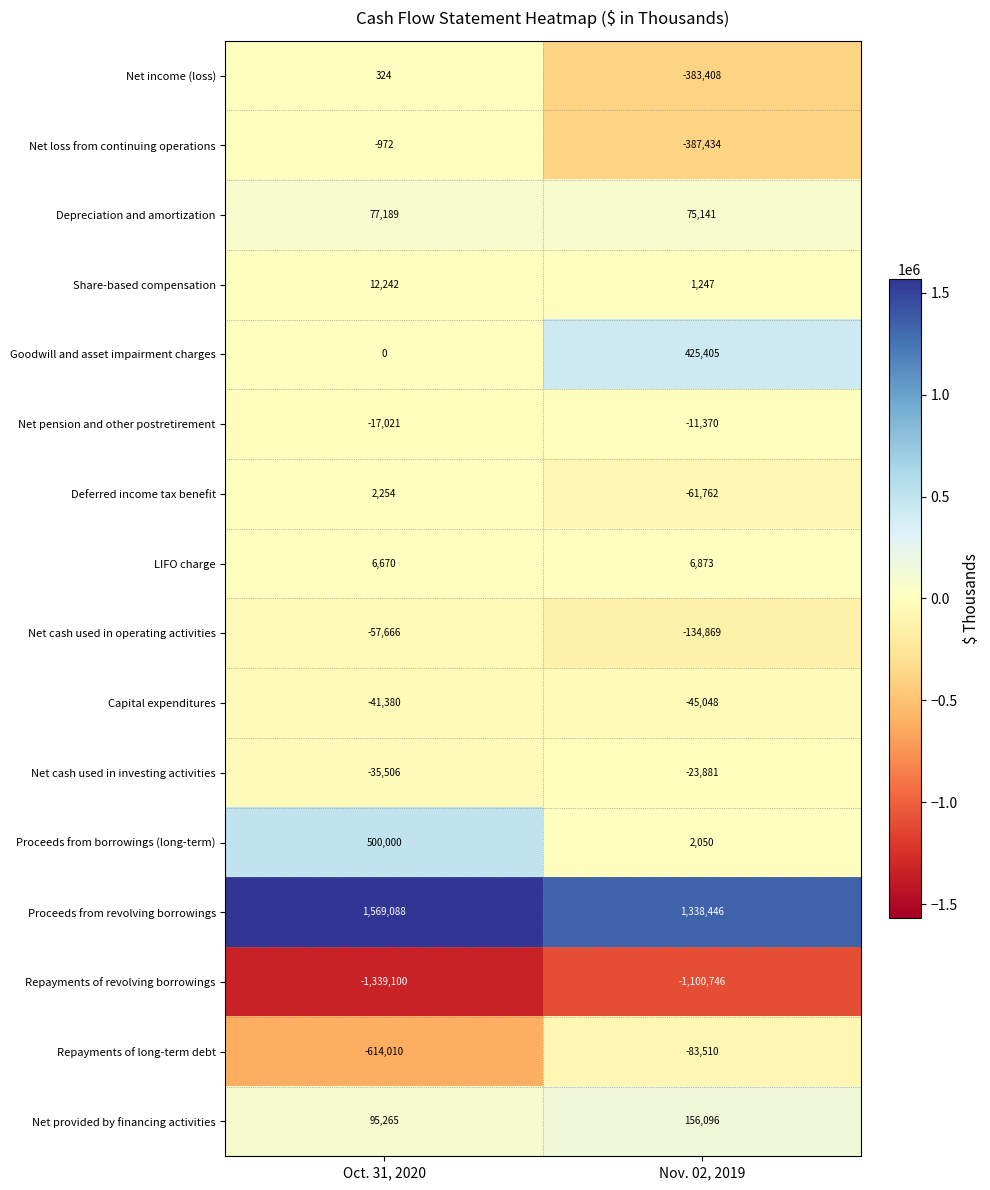

What is the total value across all series at Nov. 02, 2019?

-226770